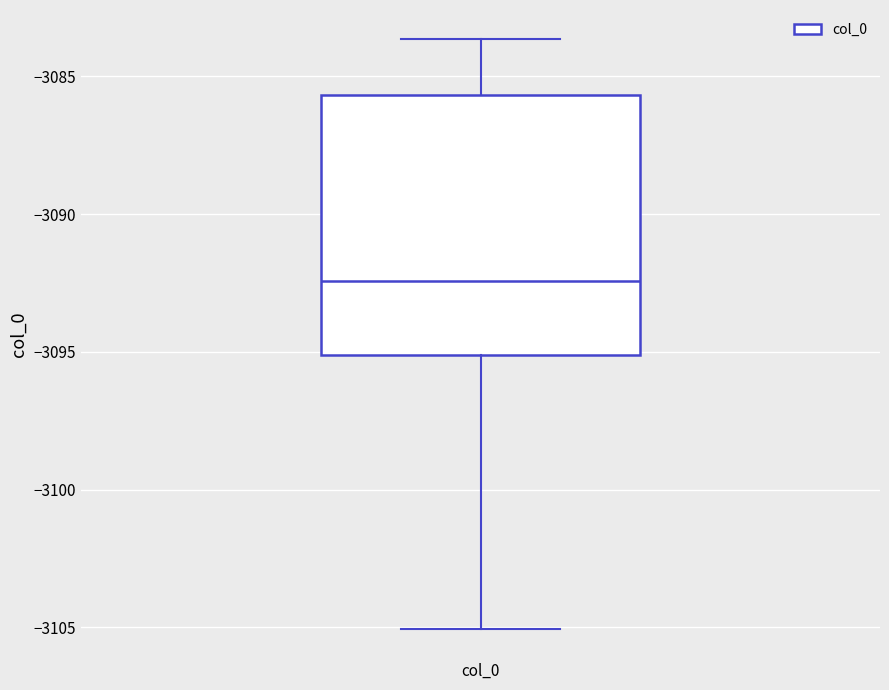

Read this box plot against the y-axis: the position of the median line, the range covered by the box, and the ends of both whiskers. The values are not printed on the chart, so give them approximately, as read against the axis.

median -3092.5, box -3095.0 to -3085.5, whiskers -3105.0 to -3083.5